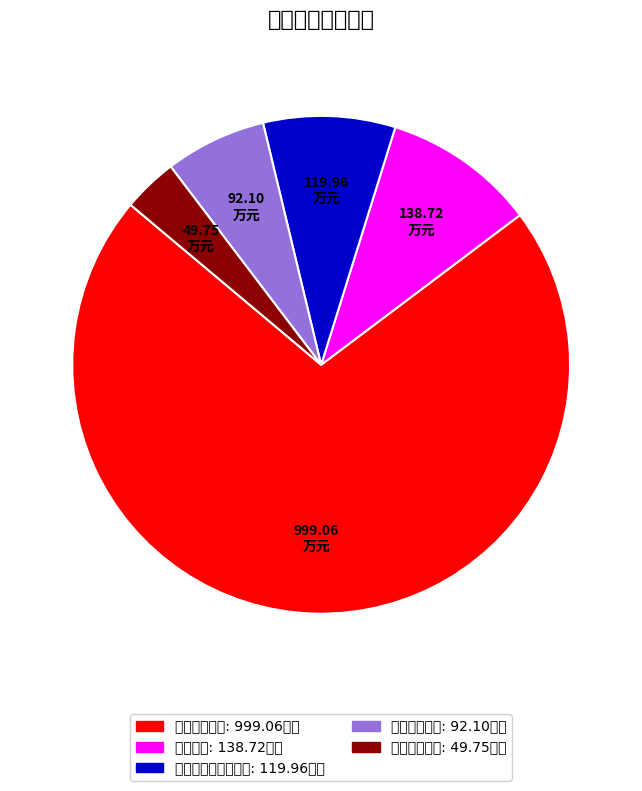

True or false: 住房保障支出 accounts for 15% of the total.

False